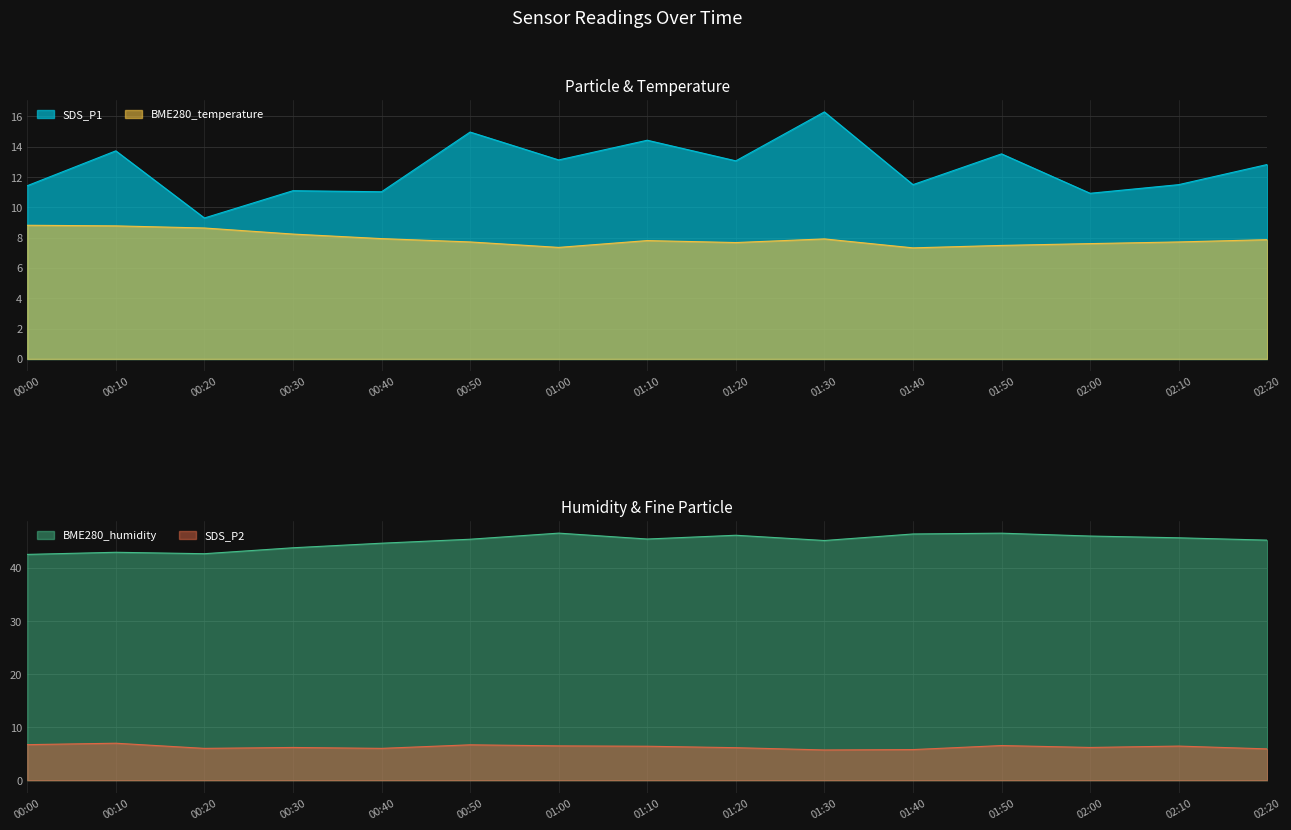

Rank the series by their maximum value, from lowest to highest.

SDS_P2, BME280_temperature, SDS_P1, BME280_humidity